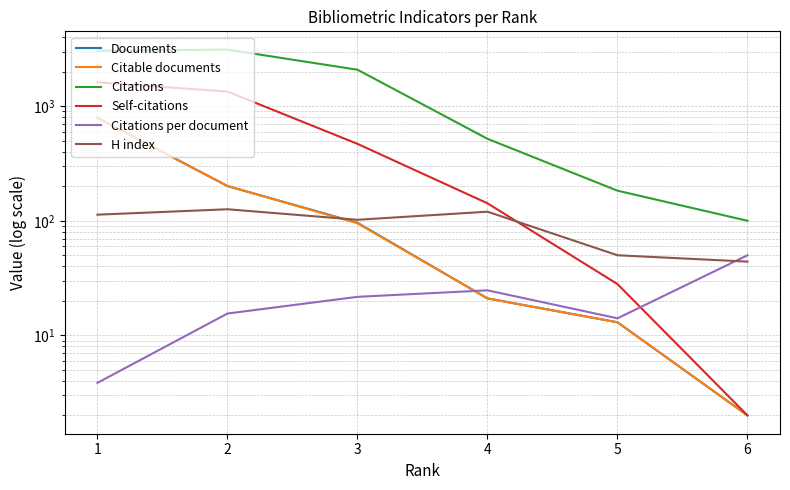

How many intersections are there between H index and Citations per document?

1